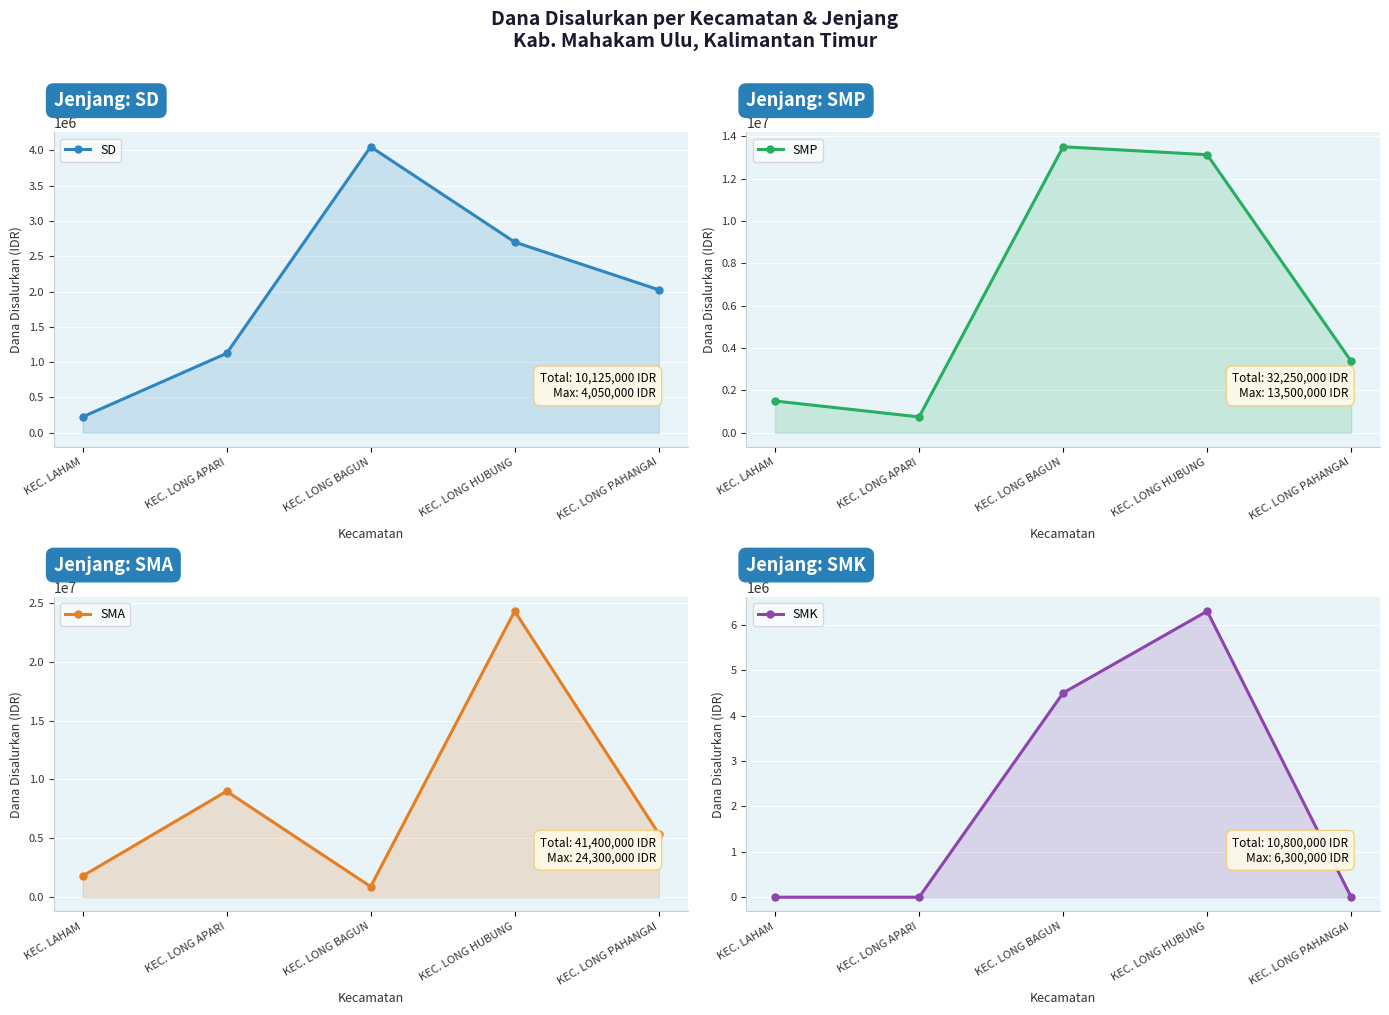

List the series in order of their peak value, highest first.

SMA, SMP, SMK, SD